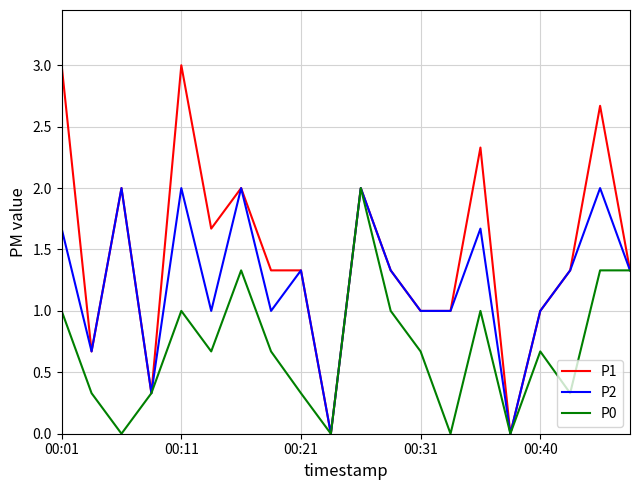

What is the maximum value shown in the chart?

3.0